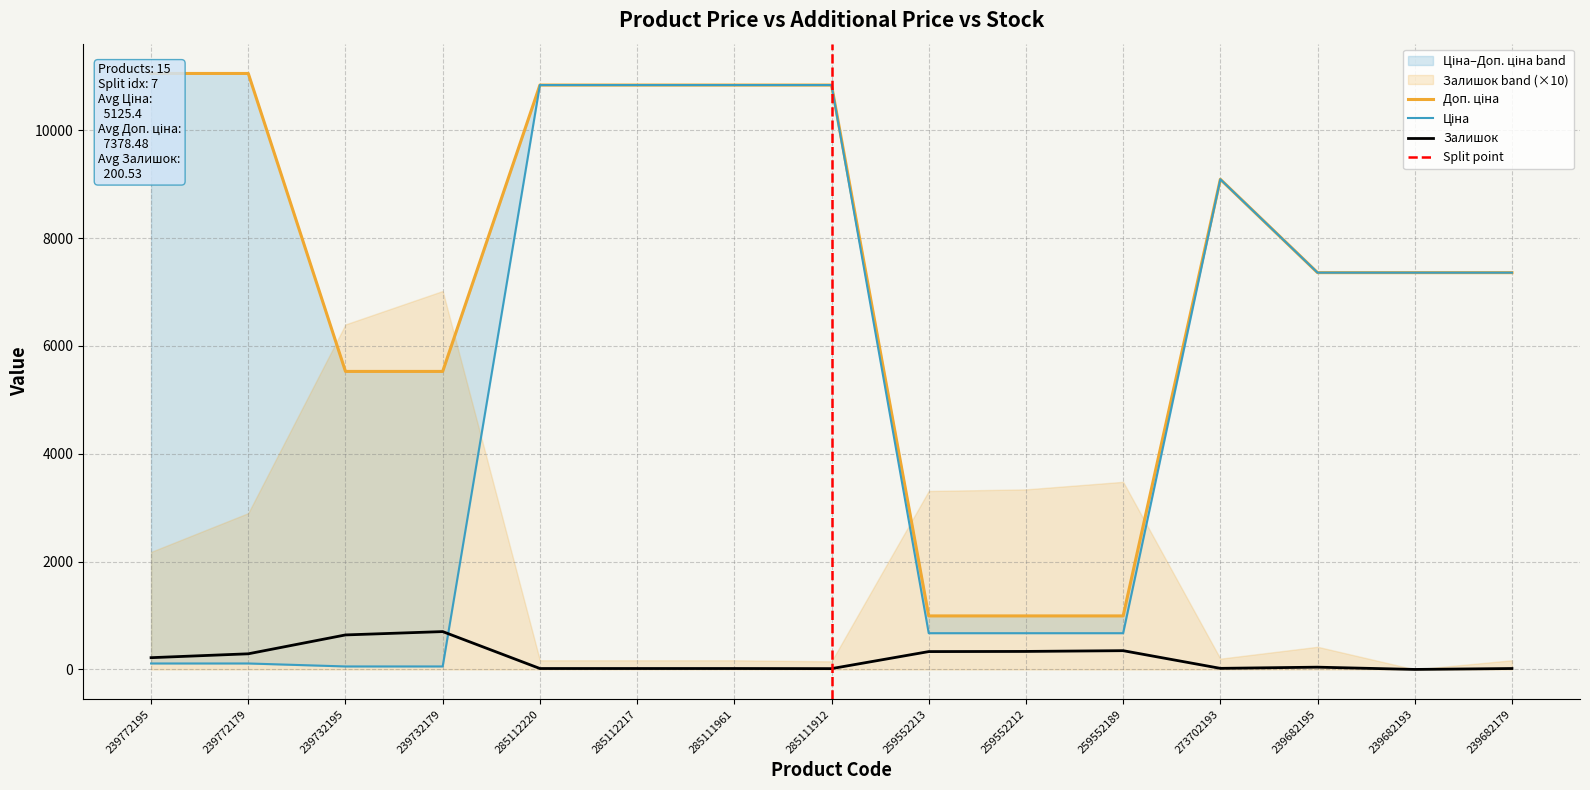

Which has a higher value, 273702193 or 259552212?

273702193